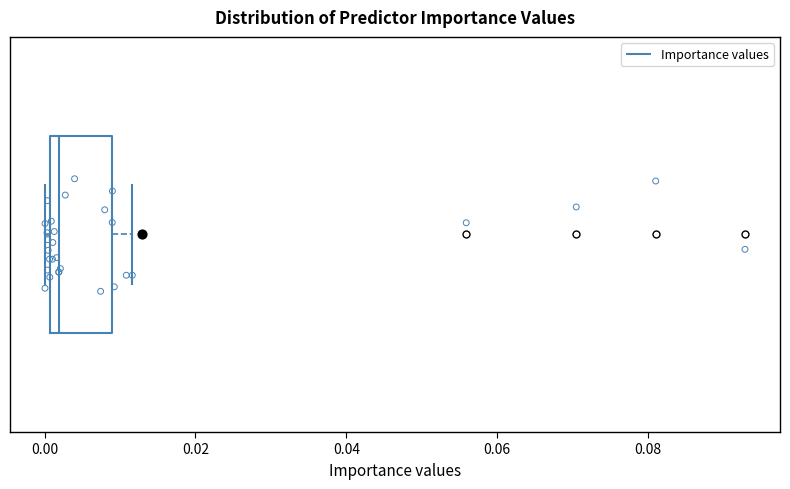

Where is the right edge of the box on the x-axis? The values are not printed on the chart, so give them approximately, as read against the axis.

0.008